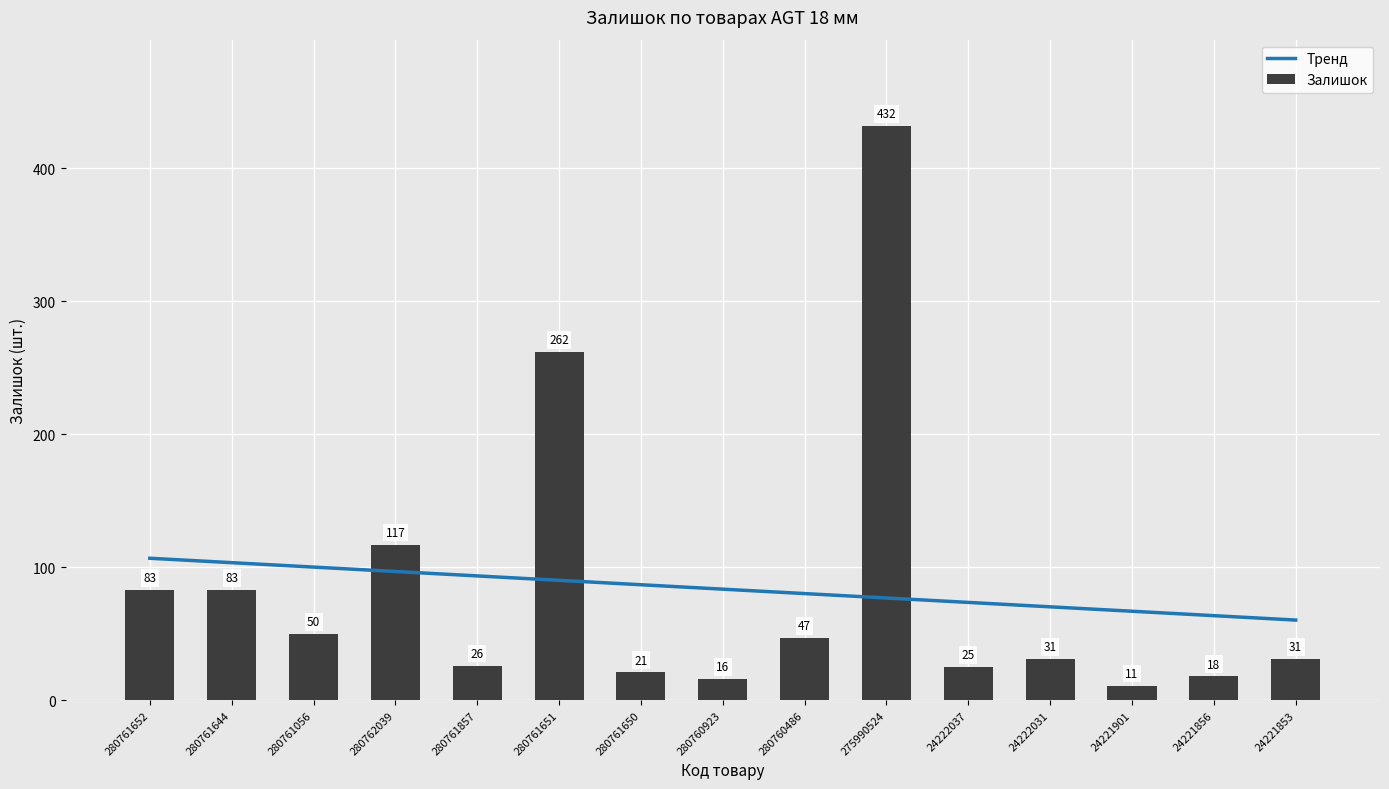

How many data points in Тренд are above 83?

8